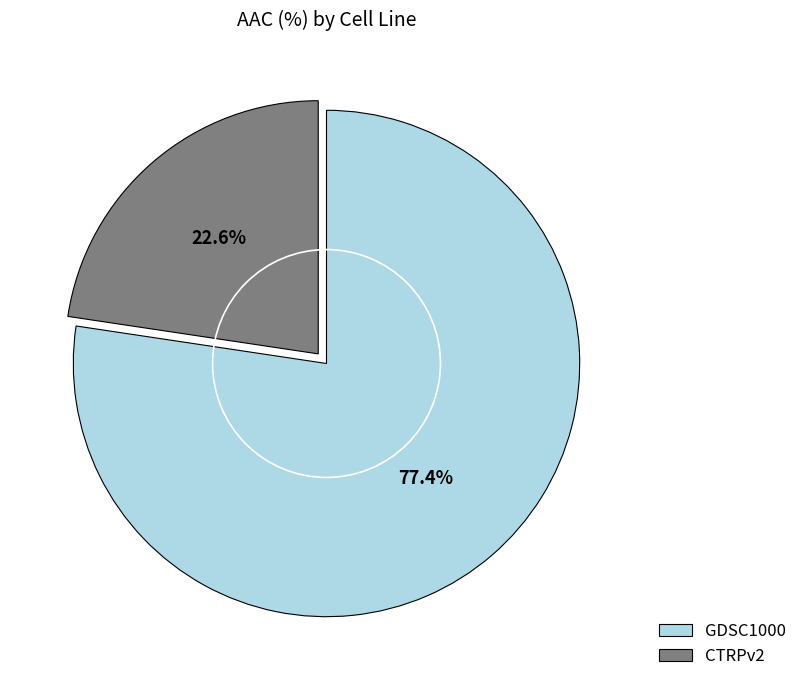

What is the largest slice in the pie chart?

GDSC1000